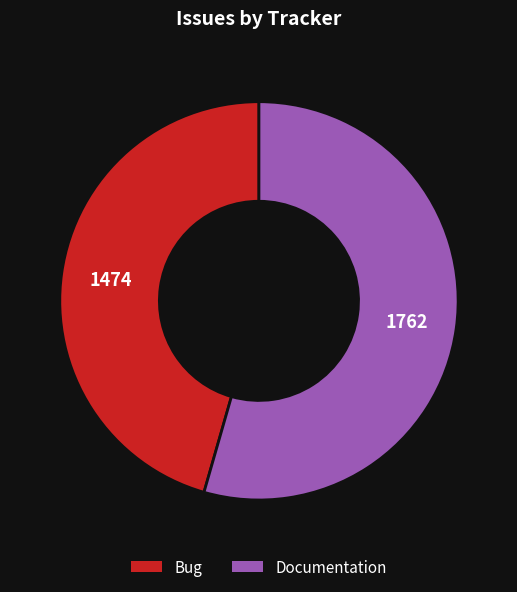

Count the number of slices in the pie.

2